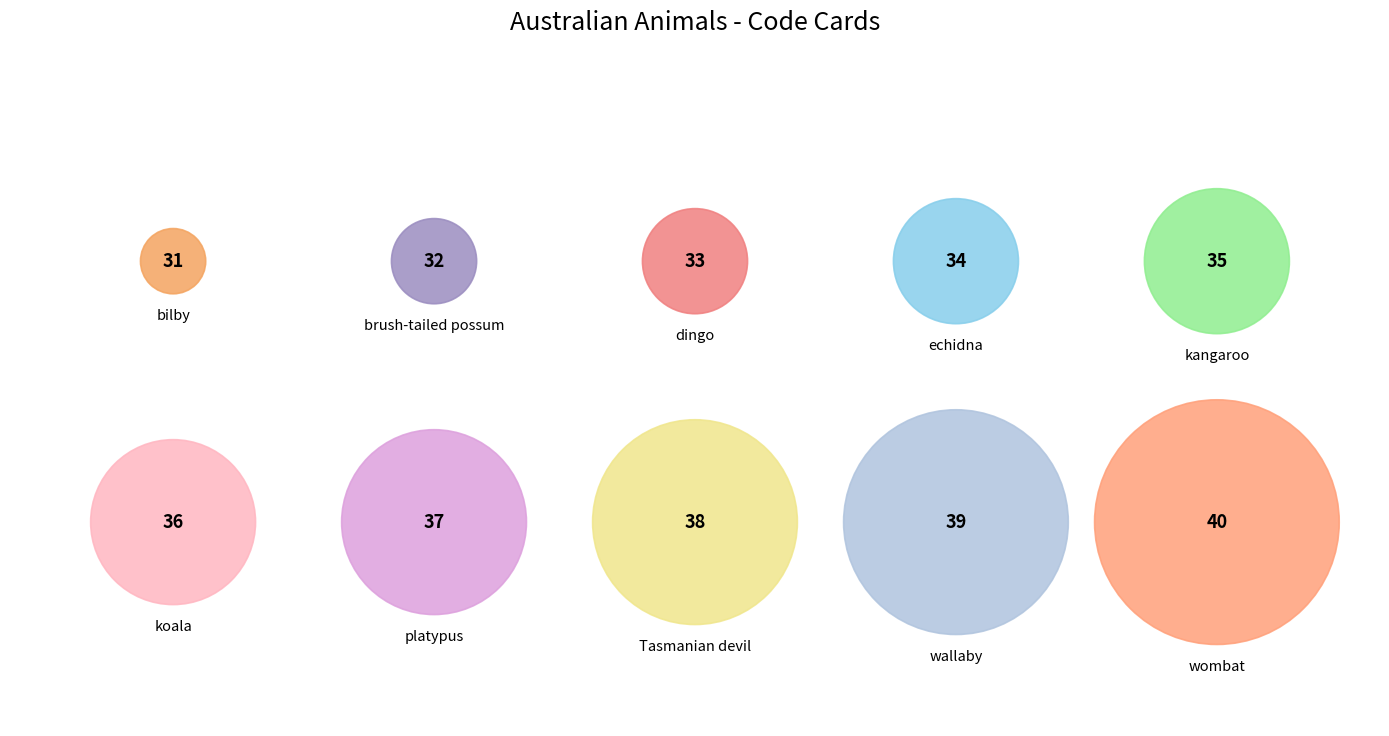

To the nearest percent, what percentage of the pie is echidna?

10%